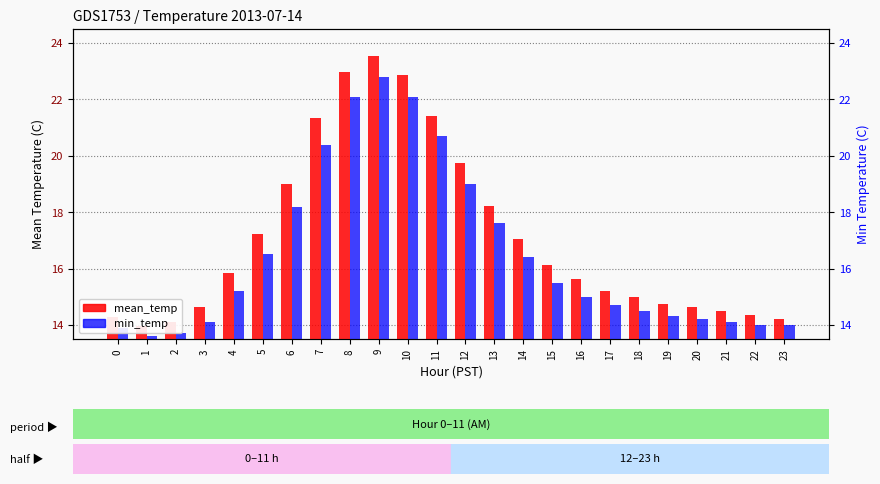

True or false: min_temp has a value of 14.3 at 19.

True